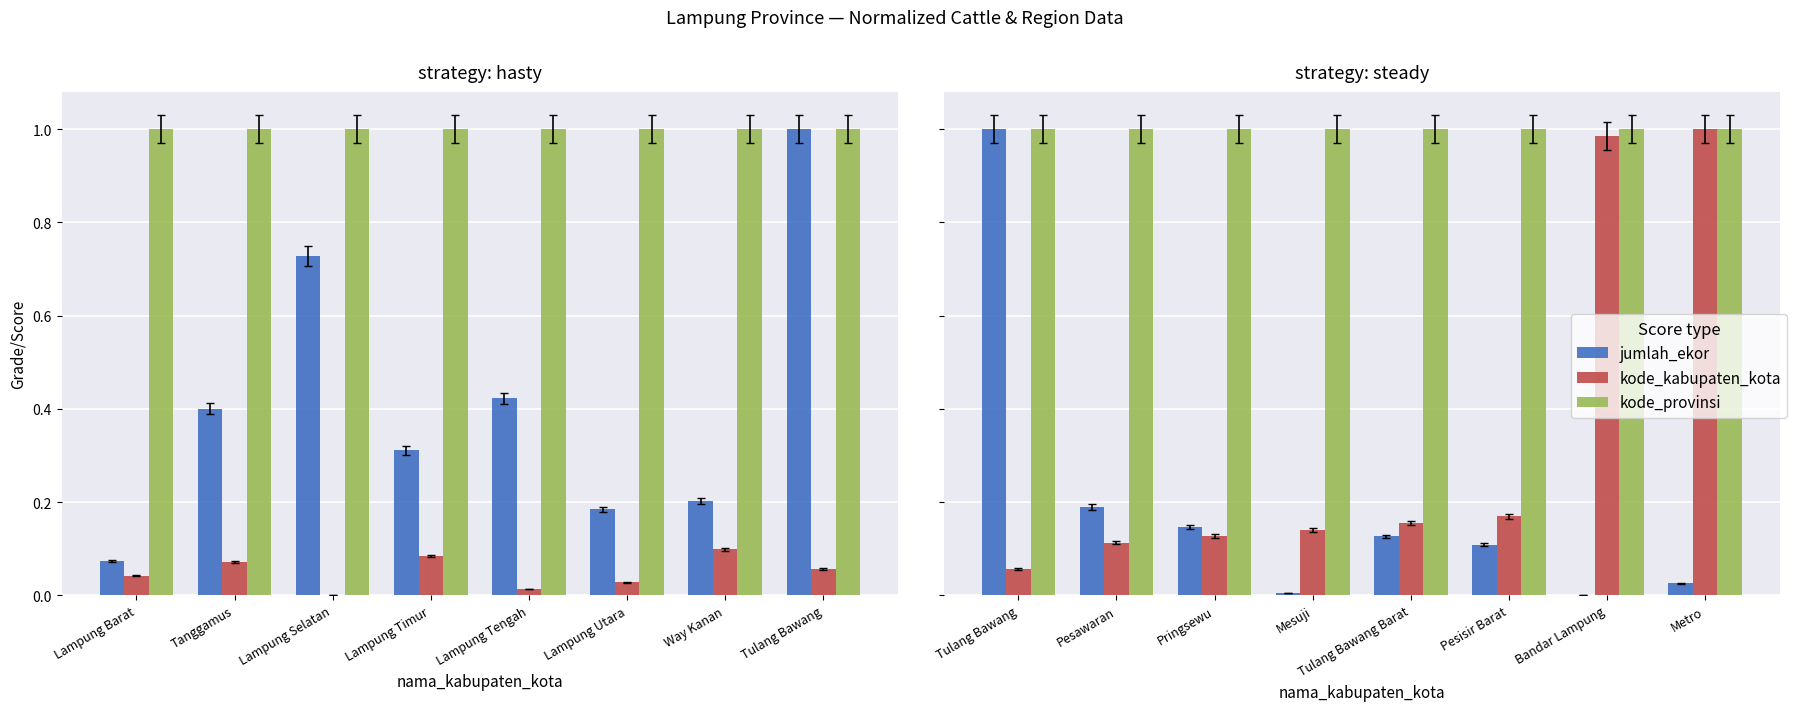

Does the chart contain stacked bars?

No